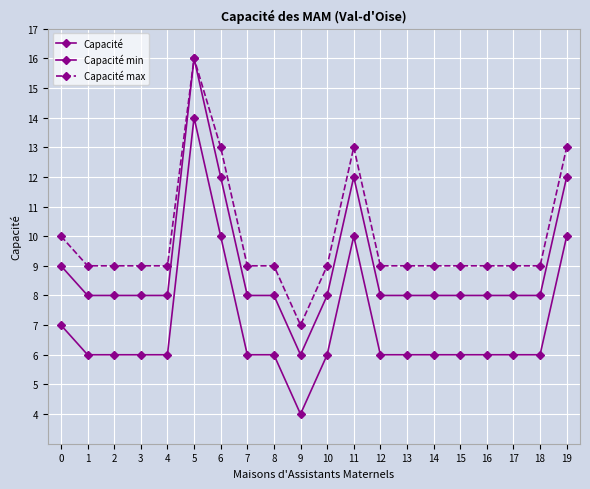

True or false: Capacité max and Capacité min cross at least once.

False